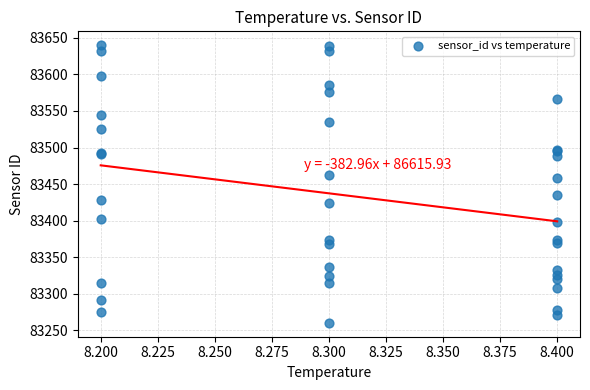

What Y value in the scatter plot is closest to 83450?

83457.7